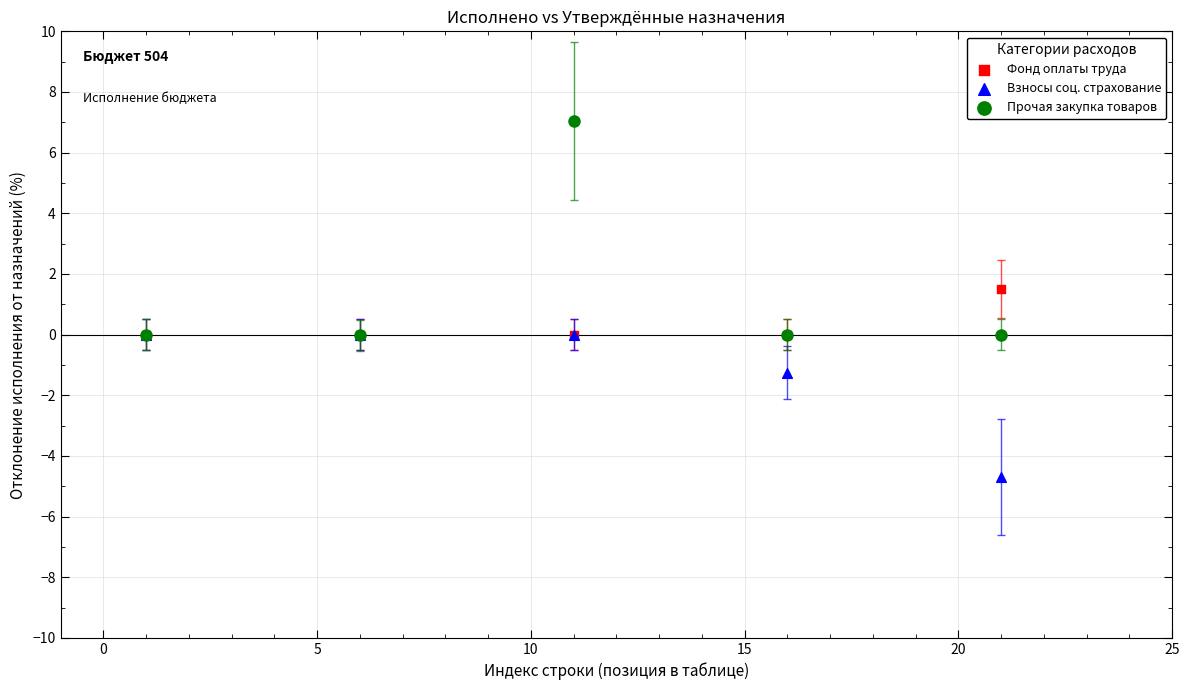

Which series contains the highest Y value?

Прочая закупка товаров